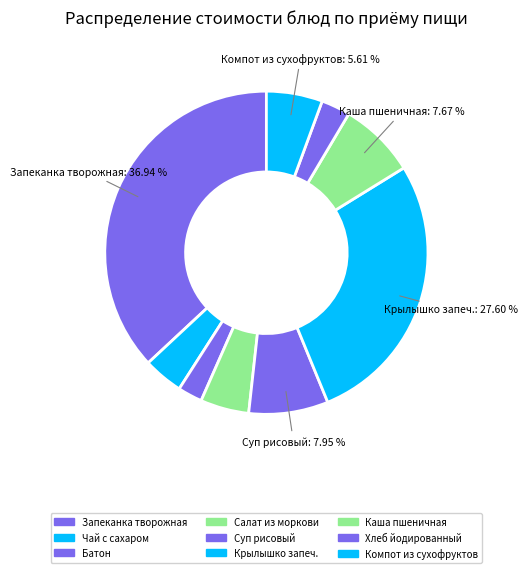

Is it true that Компот из сухофруктов is 16% of the pie?

False